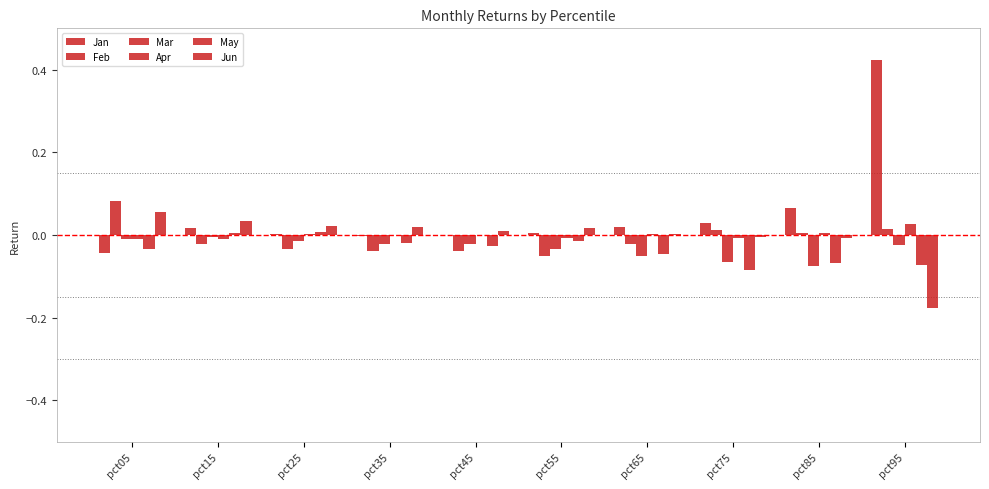

How many groups of bars are there?

10